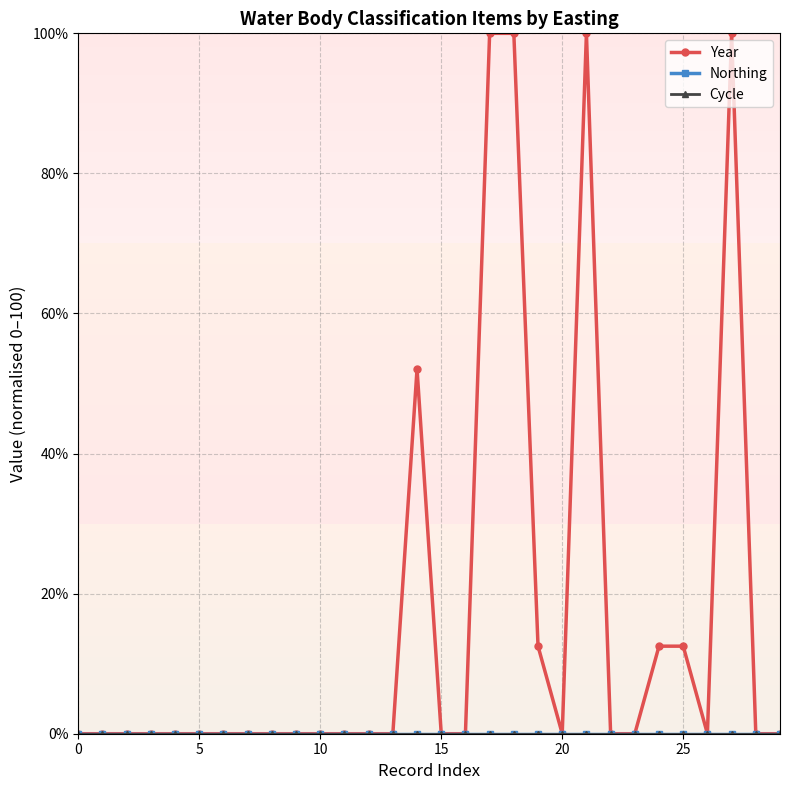

What is the maximum value shown in the chart?

100.0